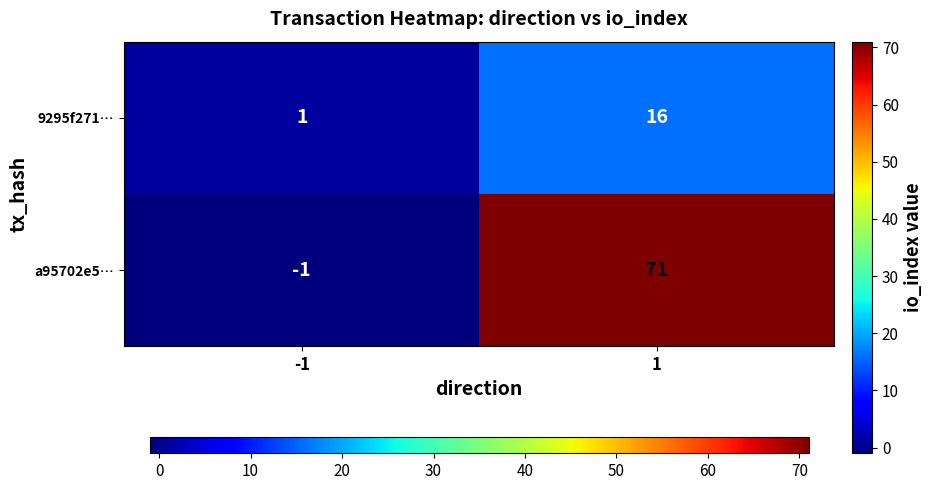

At which category is the sum across all series the highest?

1